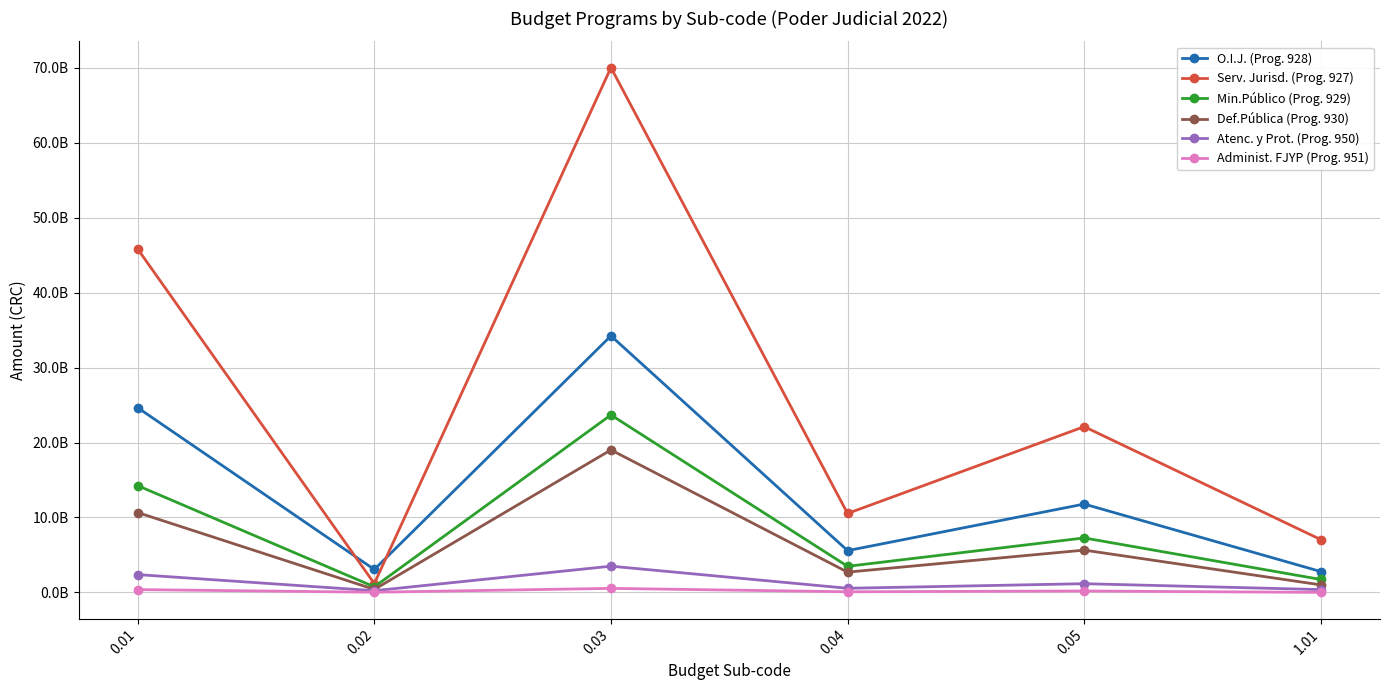

What is the label of the 1st point from the left?

0.01